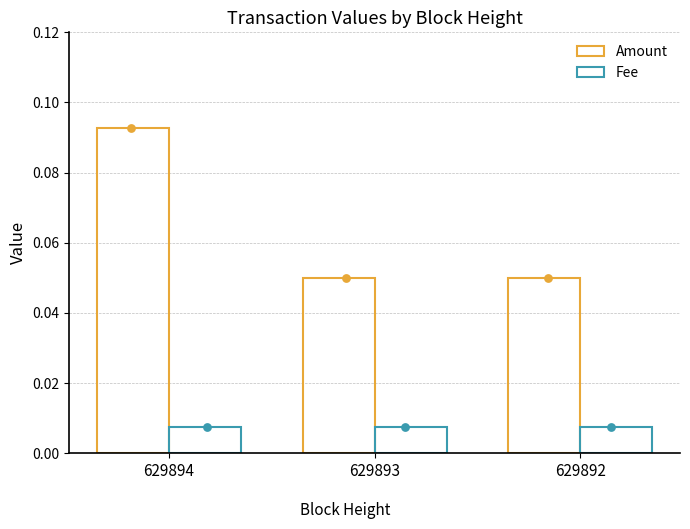

Is the value of Fee at 629894 greater than the value of Amount at 629892?

No